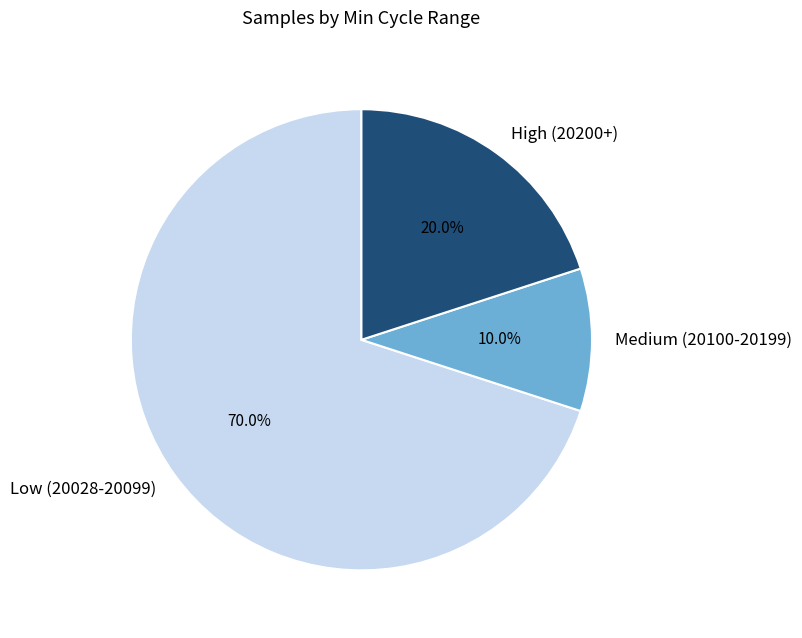

Which category has the biggest portion of the pie?

Low (20028-20099)